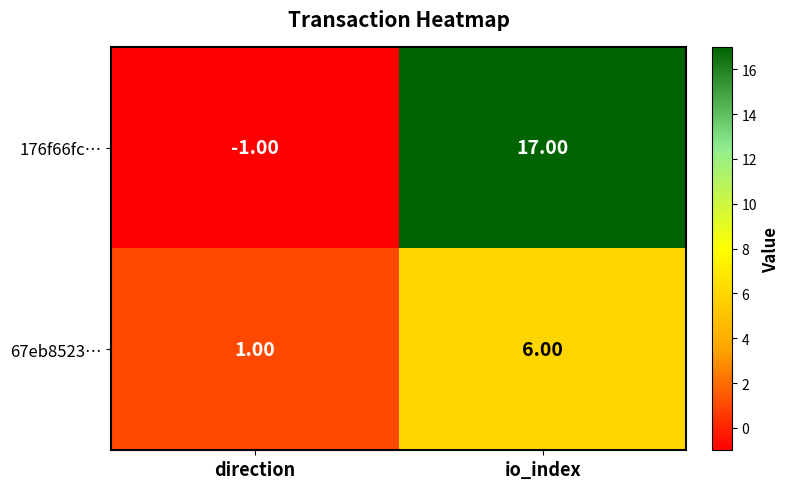

Which series has the largest total across all categories?

176f66fc…